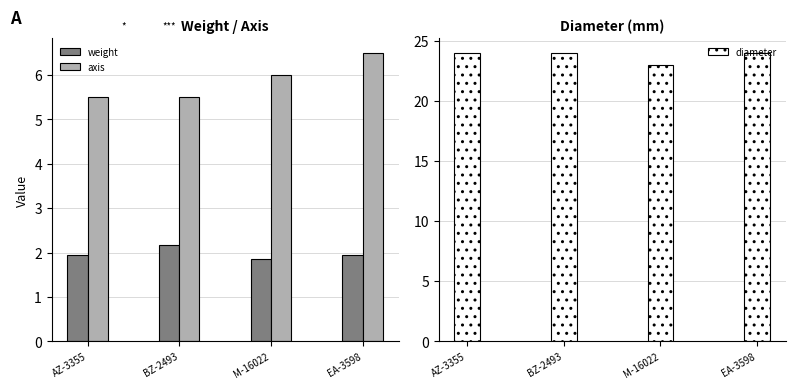

Reading left to right, extract all data points from this chart.

weight: AZ-3355=1.9	BZ-2493=2.2	M-16022=1.9	EA-3598=1.9
axis: AZ-3355=5.5	BZ-2493=5.5	M-16022=6.0	EA-3598=6.5
diameter: AZ-3355=24.0	BZ-2493=24.0	M-16022=23.0	EA-3598=24.0